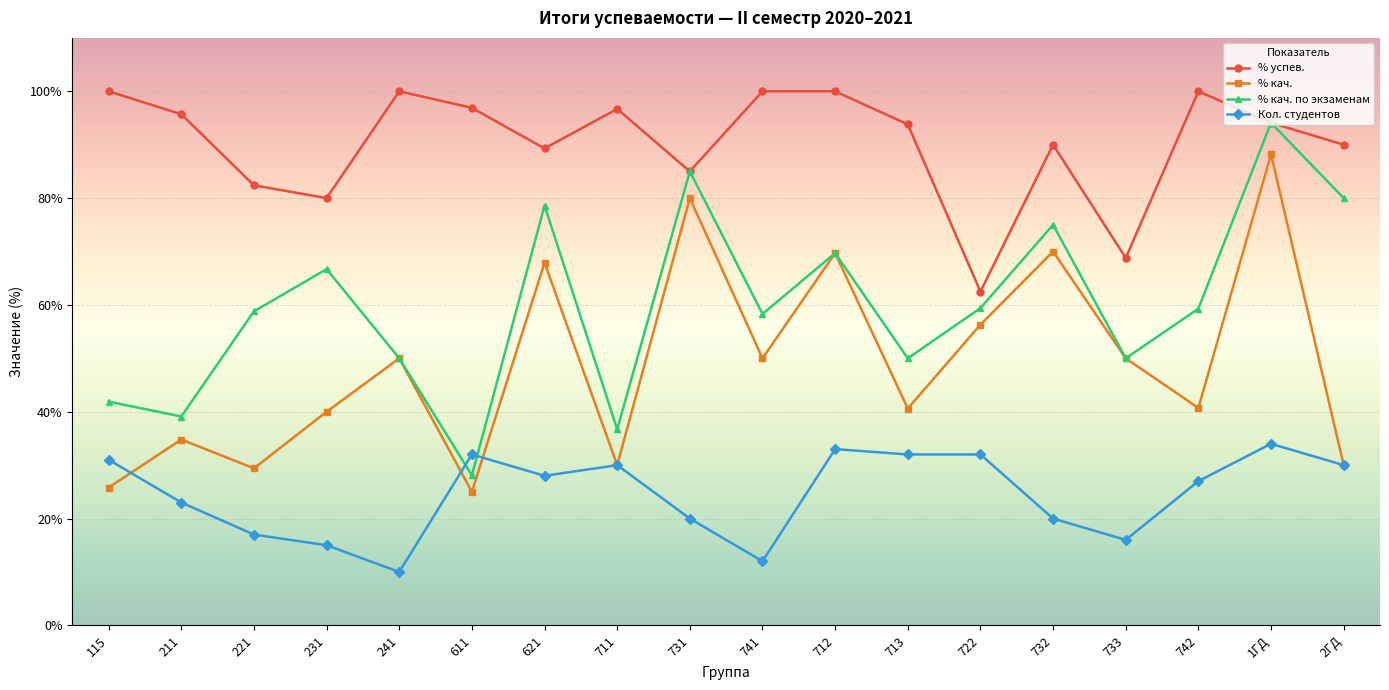

True or false: Кол. студентов and % успев. cross at least once.

False